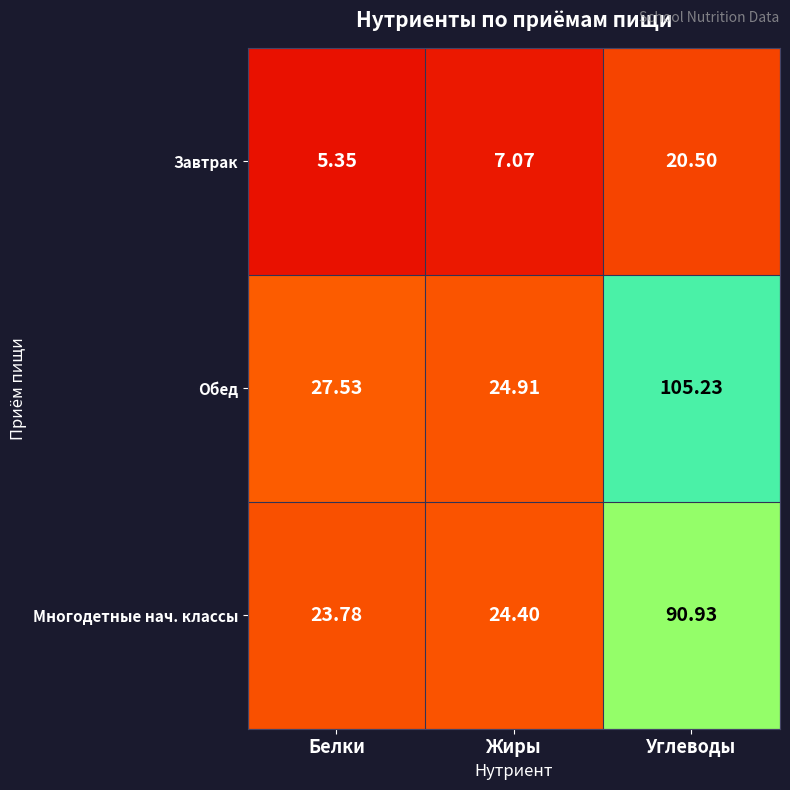

Which category has the highest value across all series?

Углеводы